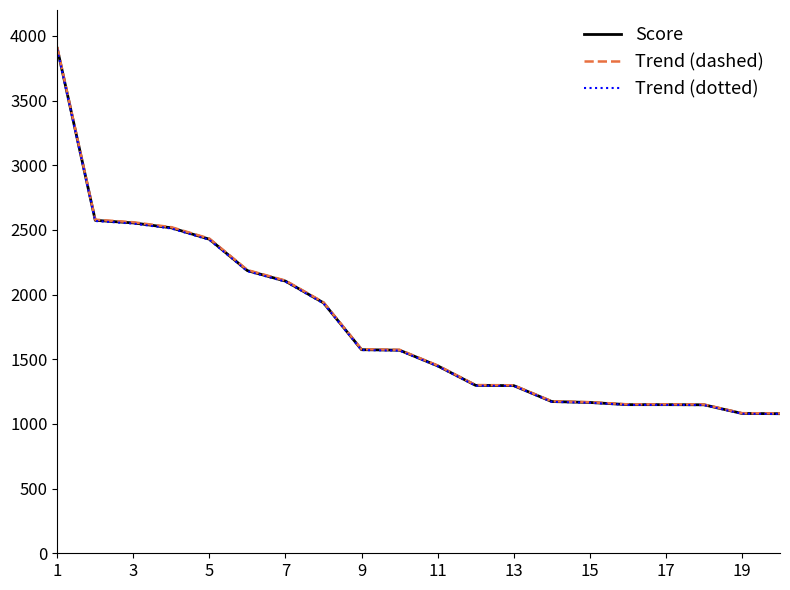

What is the difference between the maximum and minimum values in the Score series?

2825.0